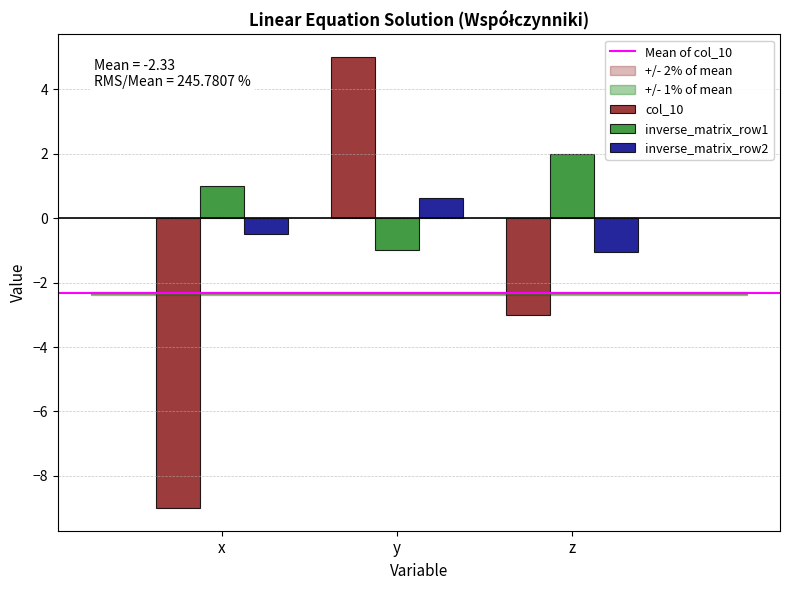

List the series in order of their overall mean, highest first.

inverse_matrix_row1, inverse_matrix_row2, col_10